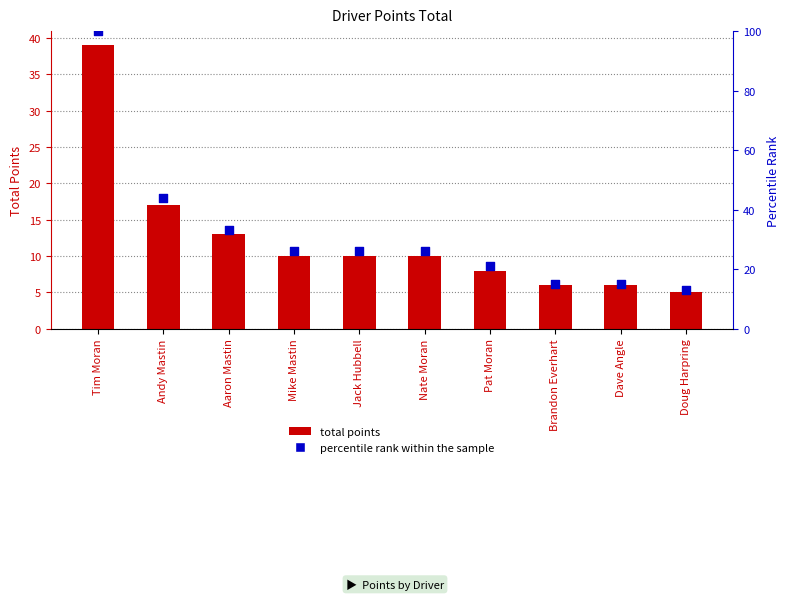

Which series has the largest Y range (max minus min)?

percentile rank within the sample